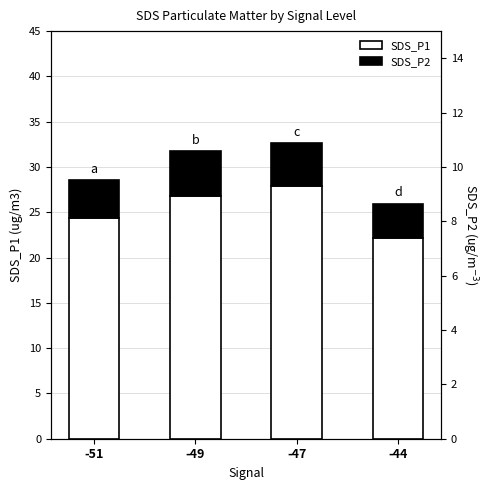

What is the highest value of the SDS_P1 series?

27.9